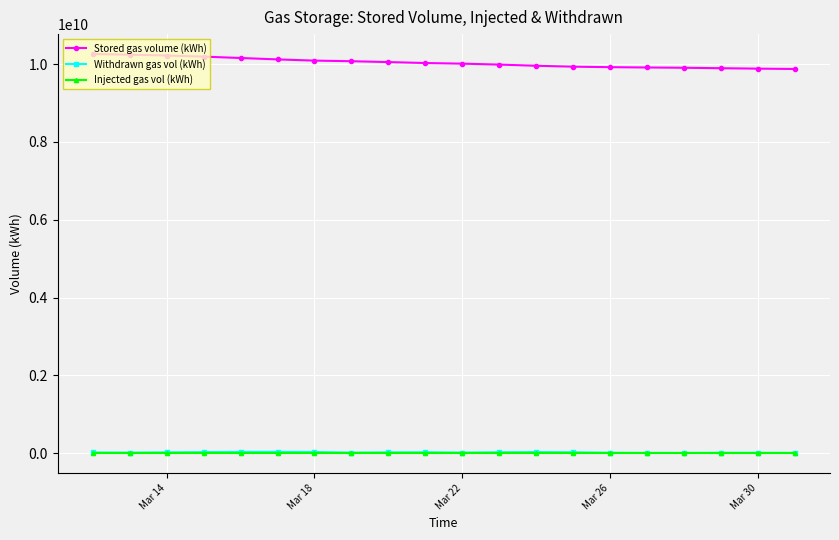

What is the lowest value of the Stored gas volume (kWh) series?

9876168328